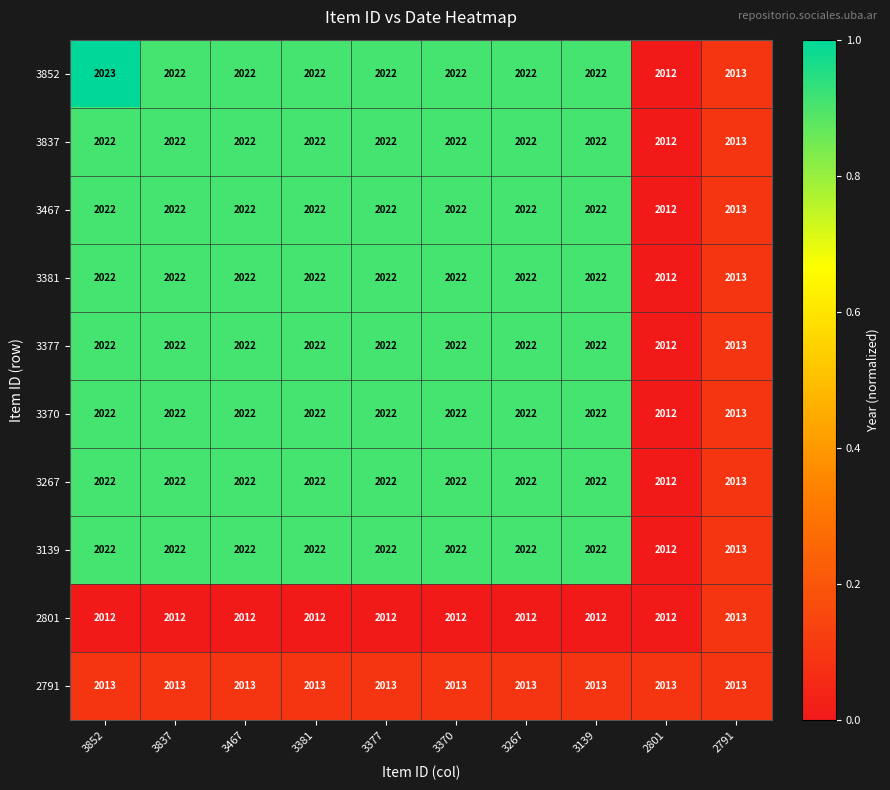

At which label is 3267 closest to 2017?

2791